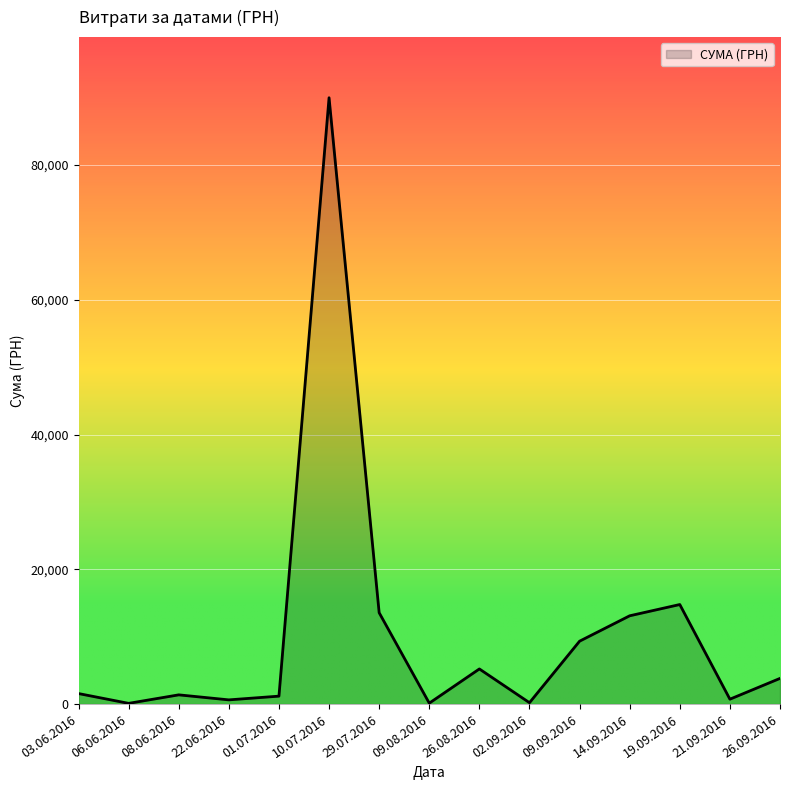

What is the difference between the maximum and minimum values?

89892.0